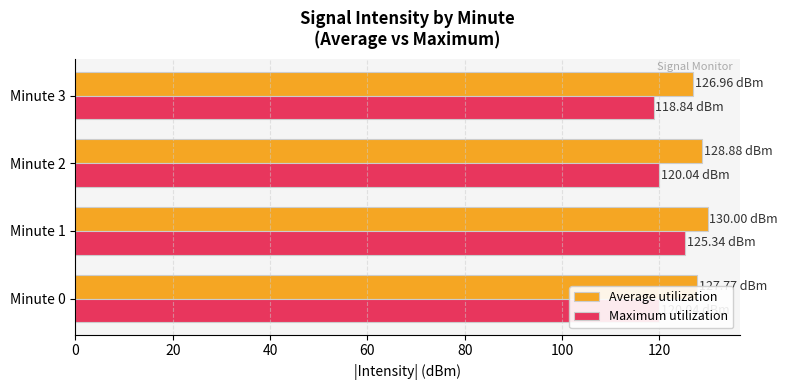

Which series has the largest total across all categories?

Average utilization